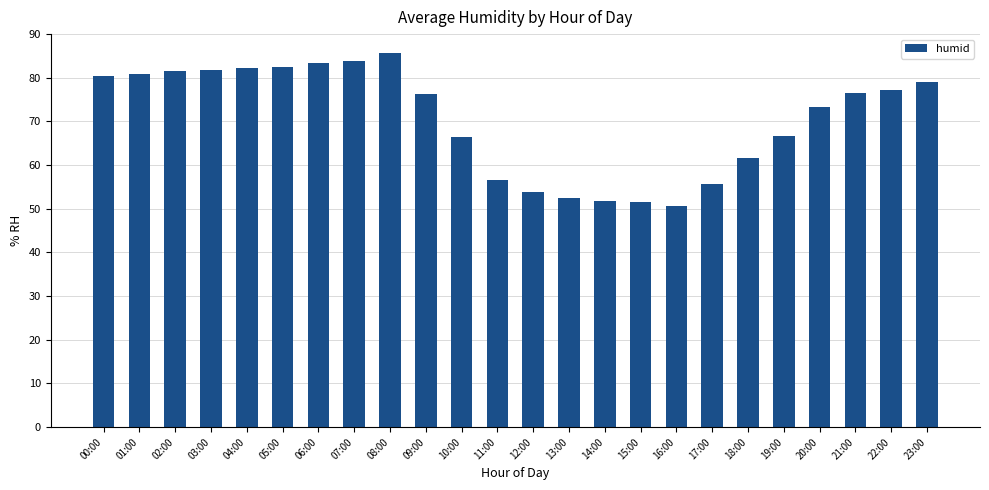

What is the average value?

70.5